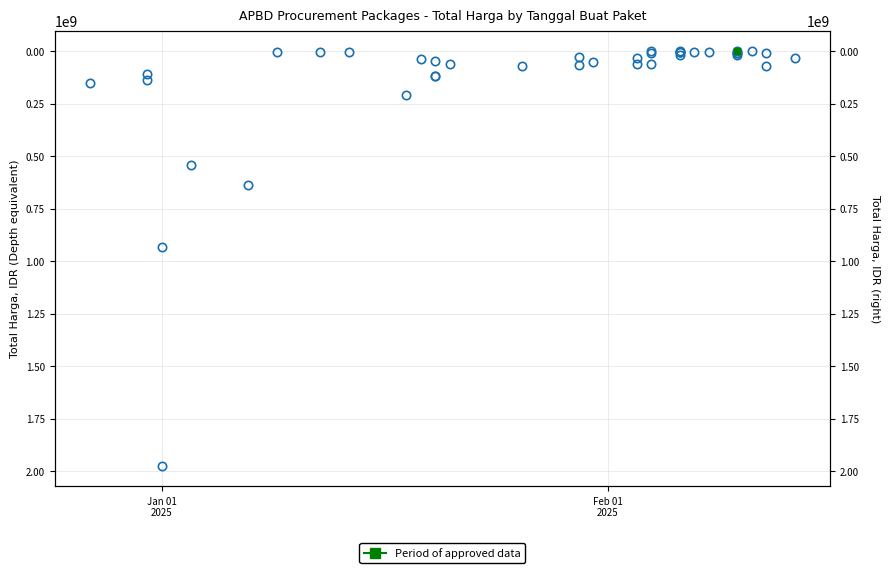

Reading right to left, what are all the values shown in this chart?

34246150	6666500	70000000	878800	200000	6000000	17560000	9800000	3000000	2040400	1800000	1200000	19856000	1276800	300000	60000000	8400000	250000	30000000	60000000	49500000	65000000	28000000	71797000	60000000	120000000	120000000	45000000	36000000	210000000	2700000	2850000	1800000	637450000	539400000	1974000000	934200000	108000000	135600000	149050000